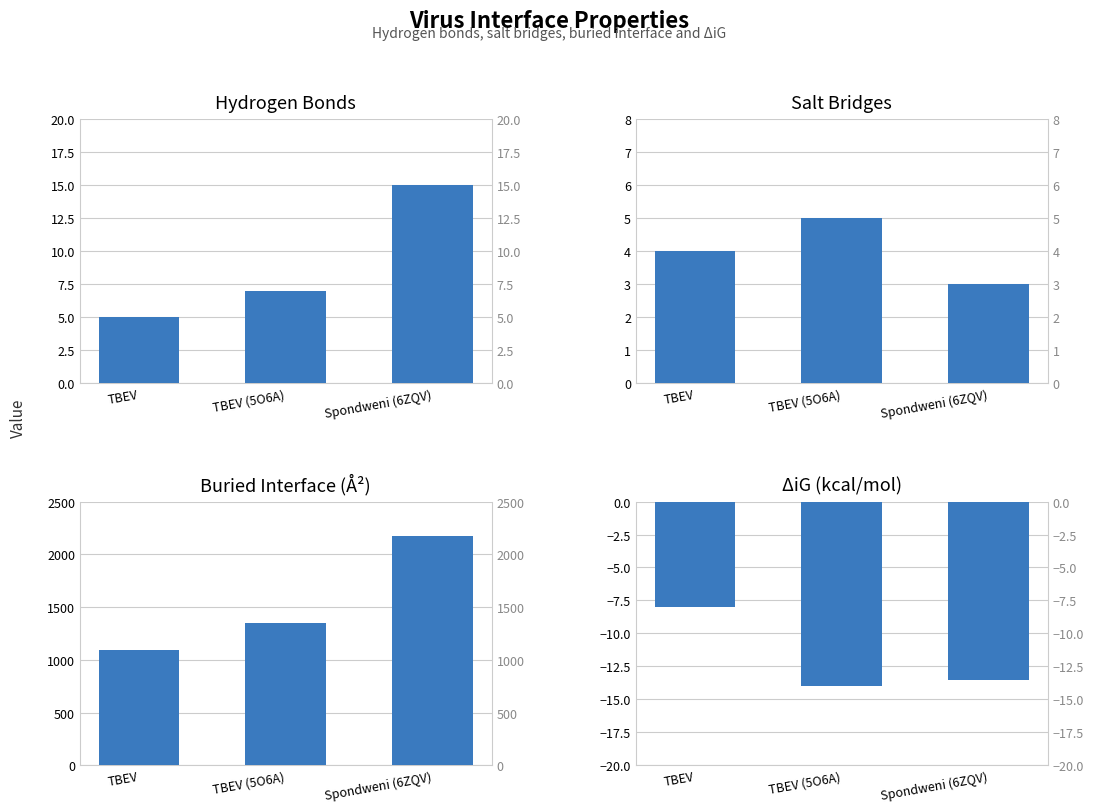

The Hydrogen Bonds series shows 9.8 at Spondweni (6ZQV). True or false?

False